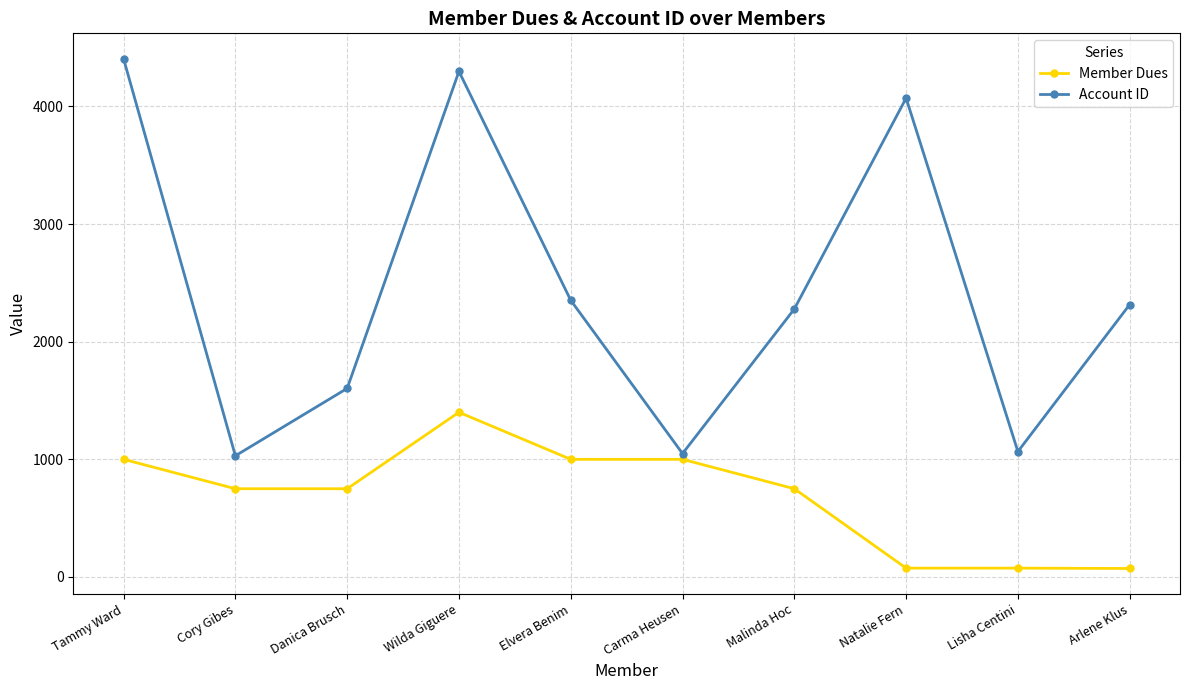

What is the greatest value displayed?

4405